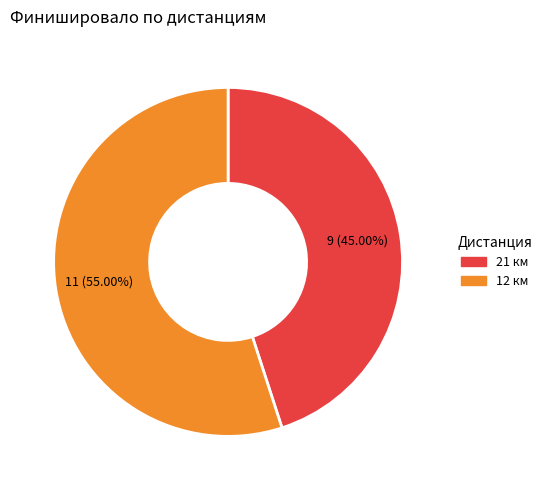

Which category accounts for the majority?

12 км